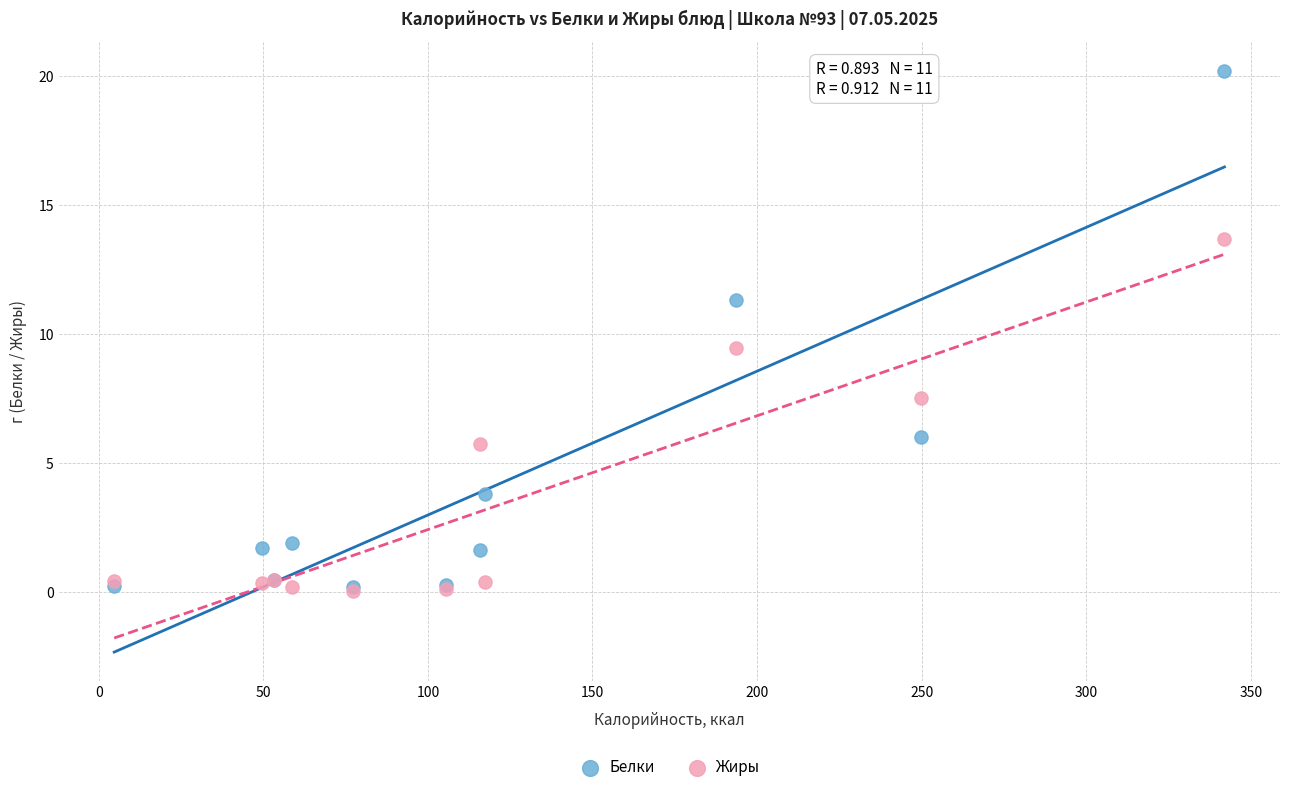

Which series has the largest Y range (max minus min)?

Белки